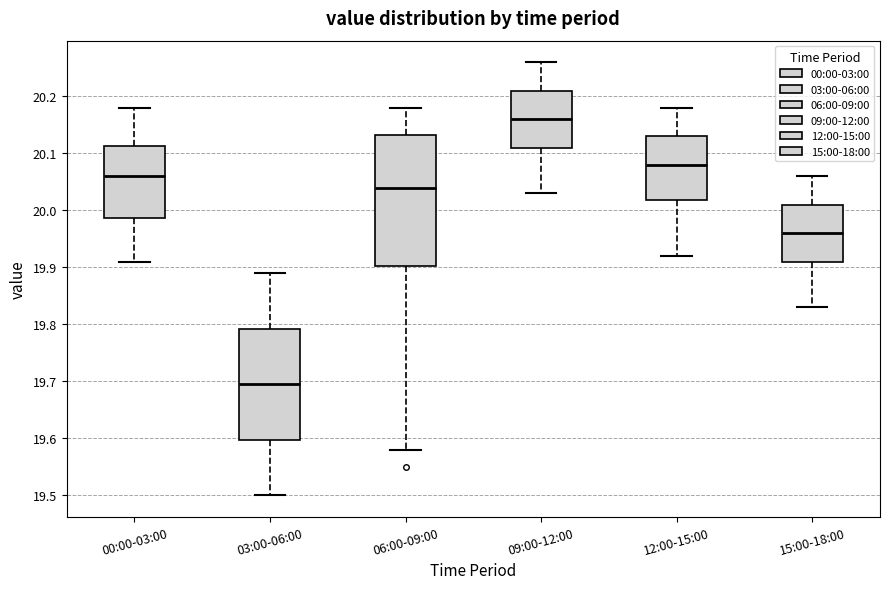

Which box's median line is the highest?

09:00-12:00